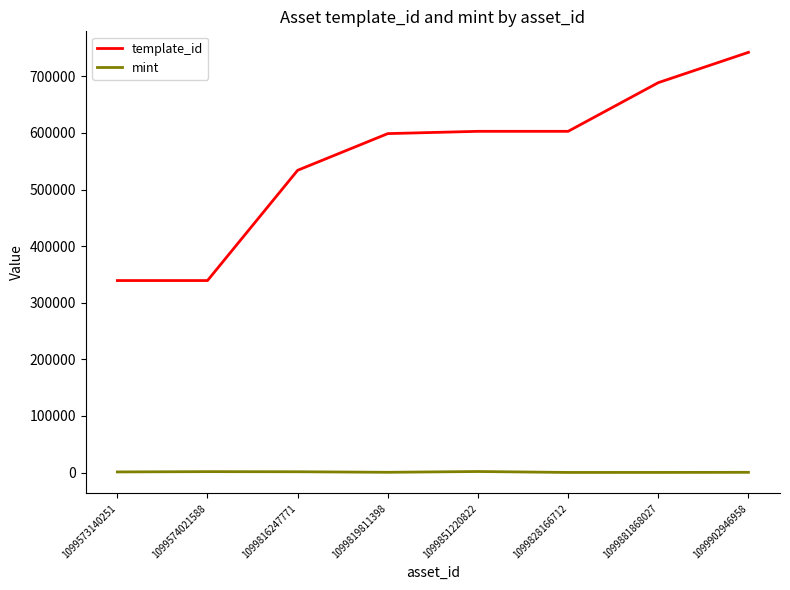

Which series has the largest total across all categories?

template_id